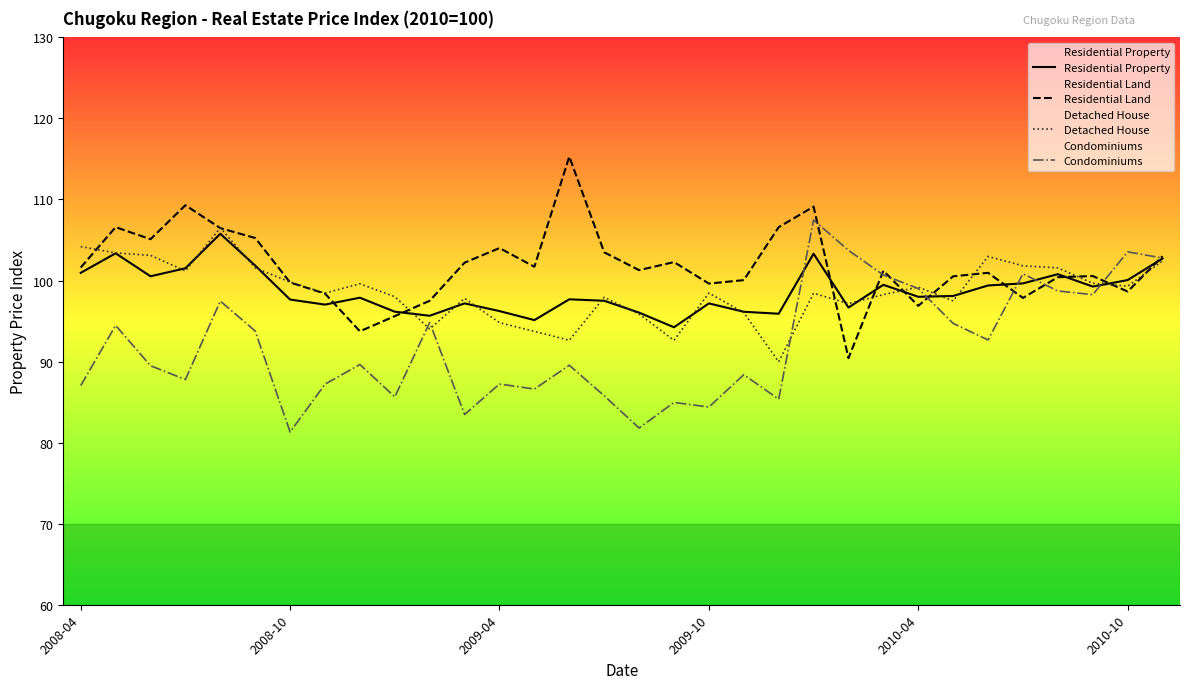

What is the greatest value displayed?

115.3